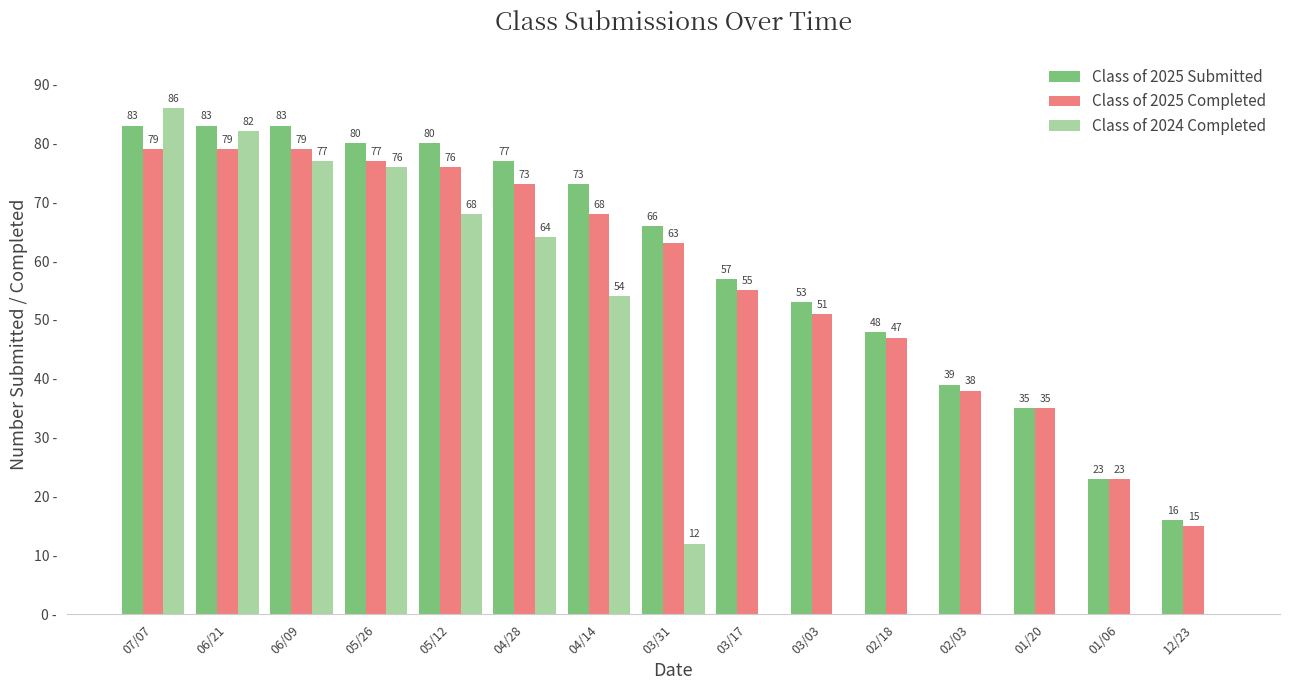

Where does the Class of 2025 Completed series first go above 63?

07/07